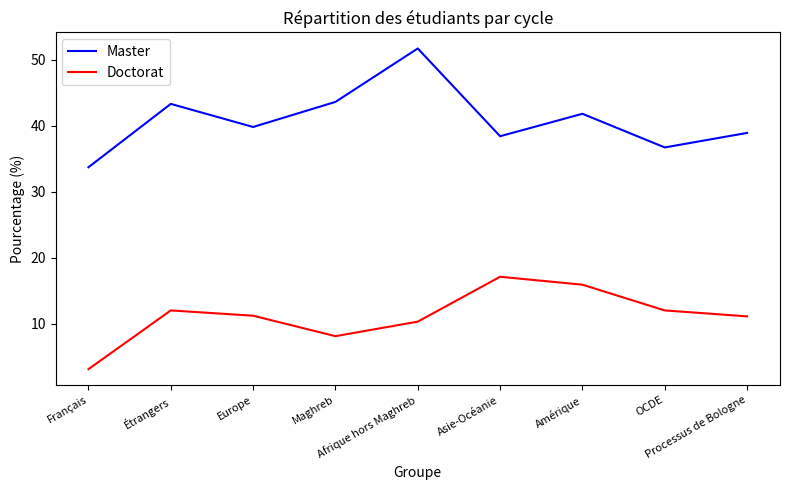

True or false: Doctorat and Master cross at least once.

False